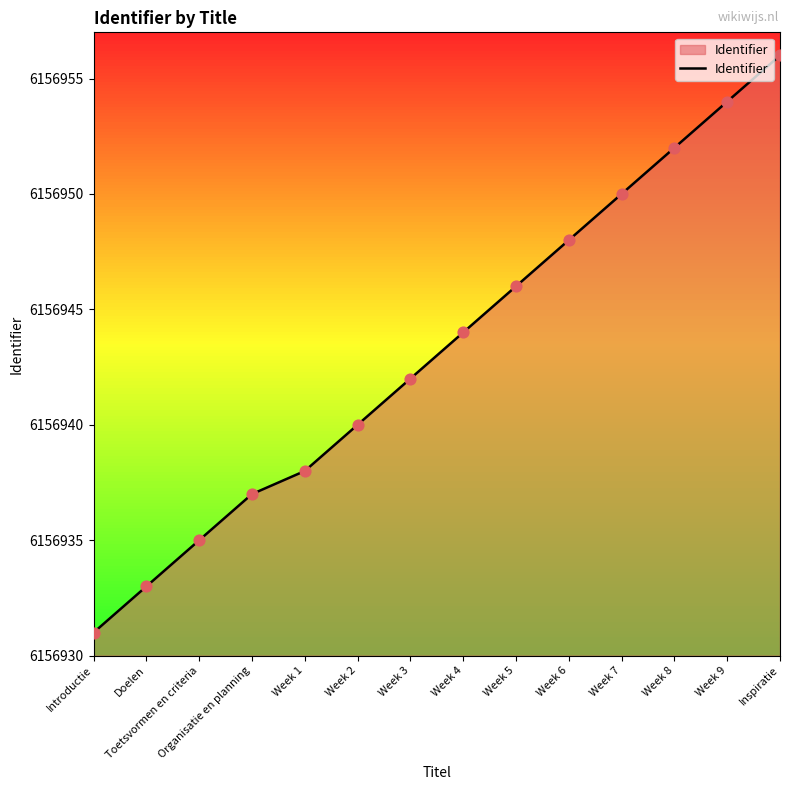

What is the change in value from Doelen to Week 5?

+13